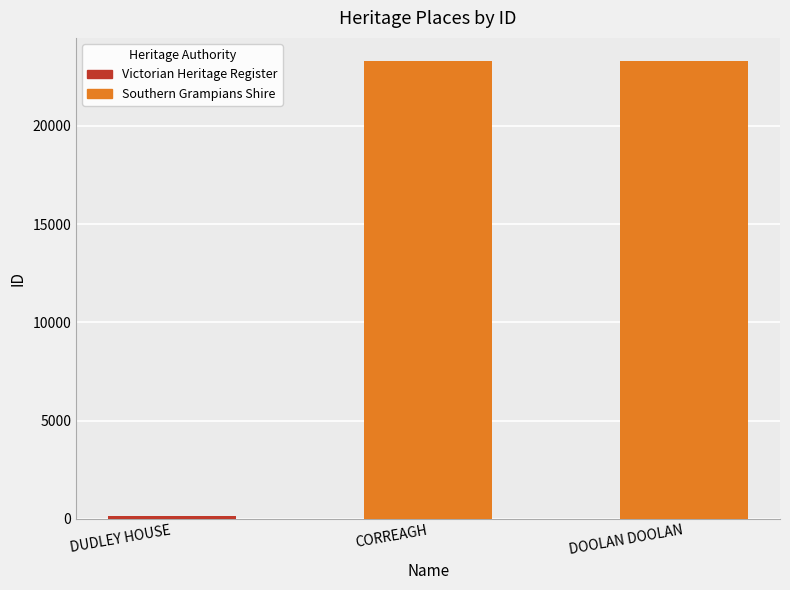

What is the sum of all values?

46771